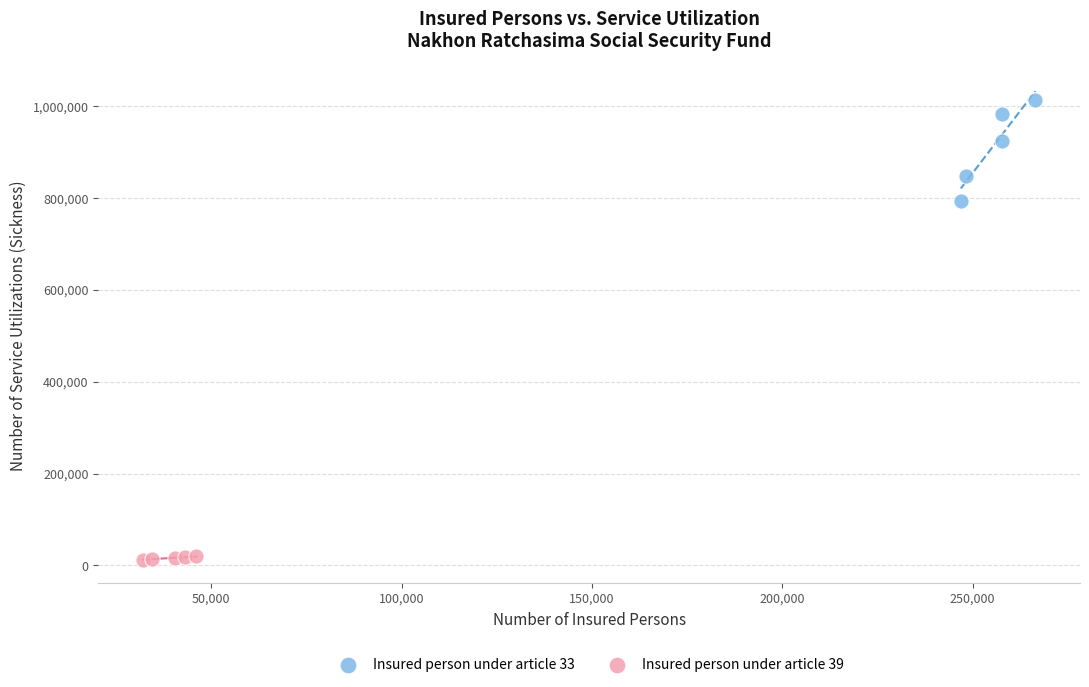

Which series has the largest Y range (max minus min)?

Insured person under article 33